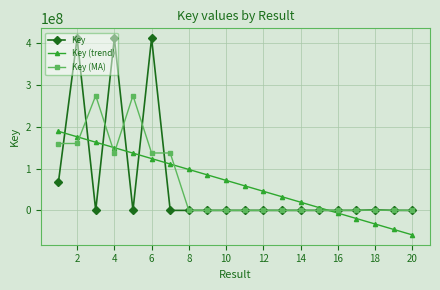

List the series in order of their peak value, highest first.

Key, Key (MA), Key (trend)